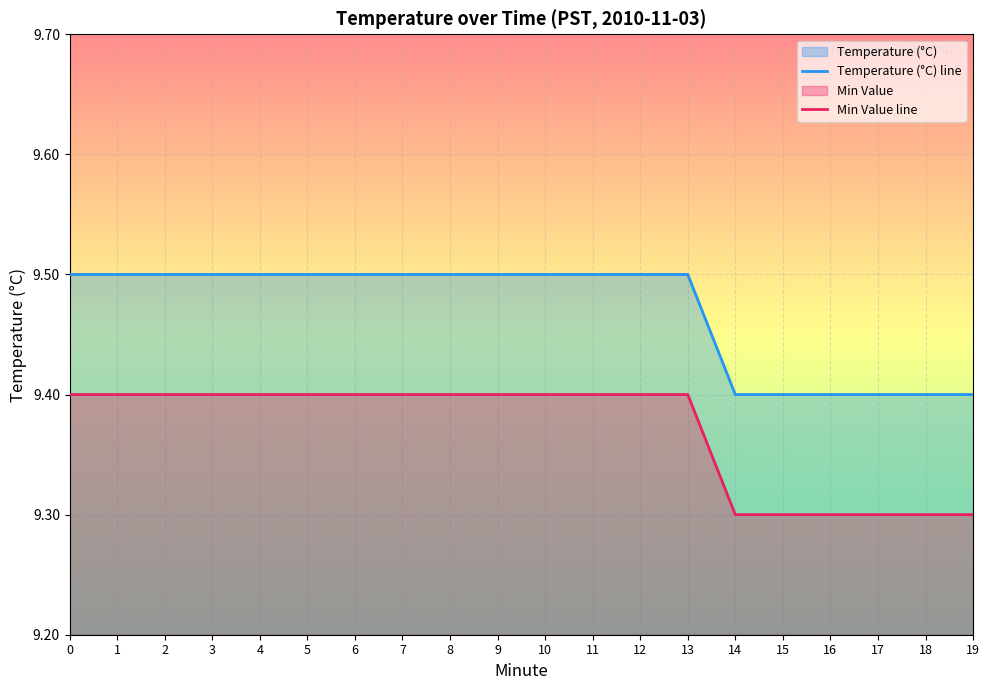

The value of Temperature (°C) line at 1 is 9.5. True or false?

True